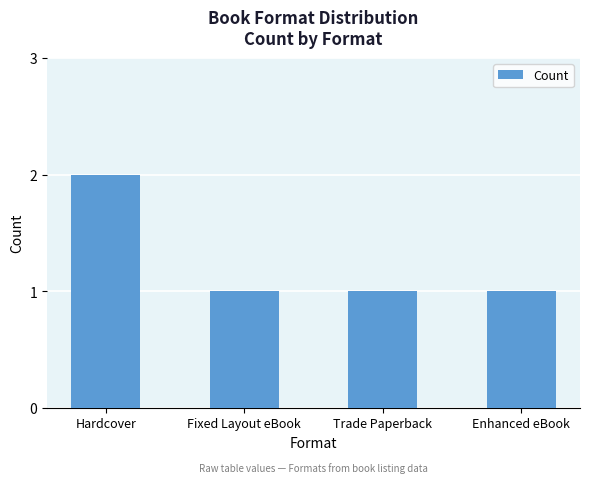

Approximately how many times larger is the value at Trade Paperback compared to Hardcover?

0.5